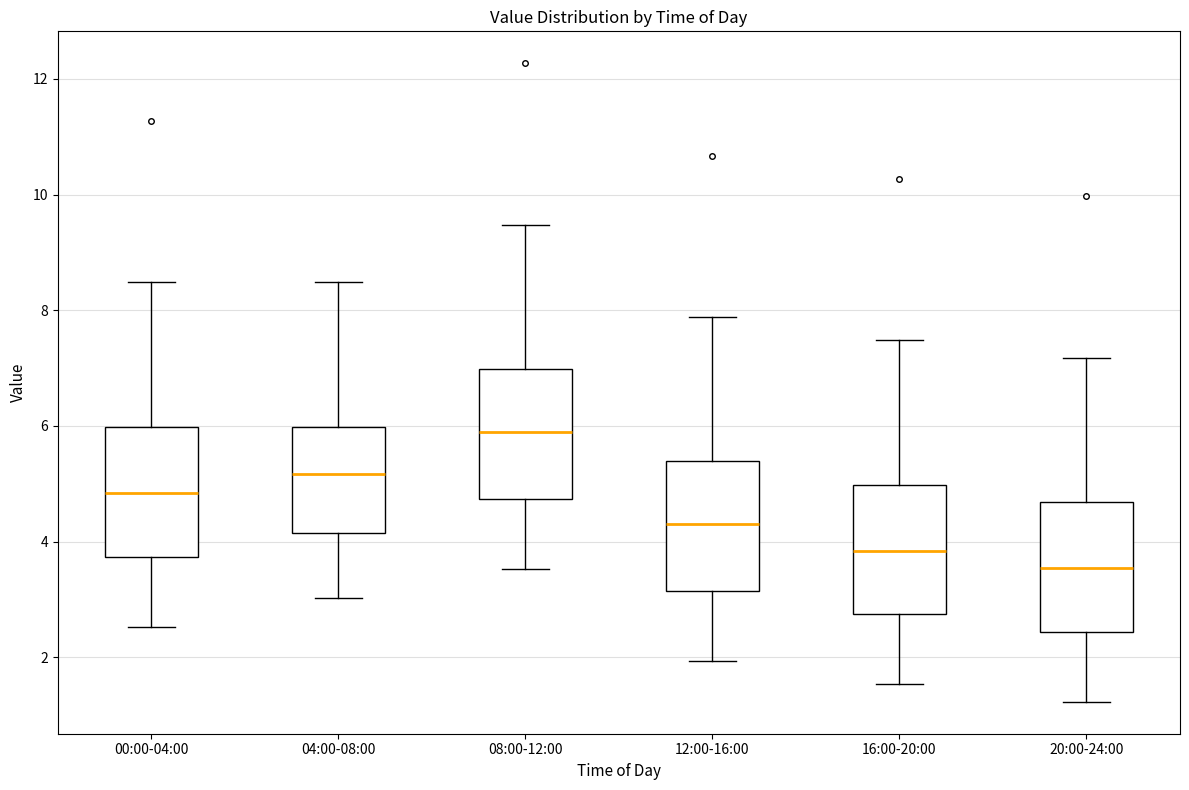

Which box's median line is the lowest?

20:00-24:00